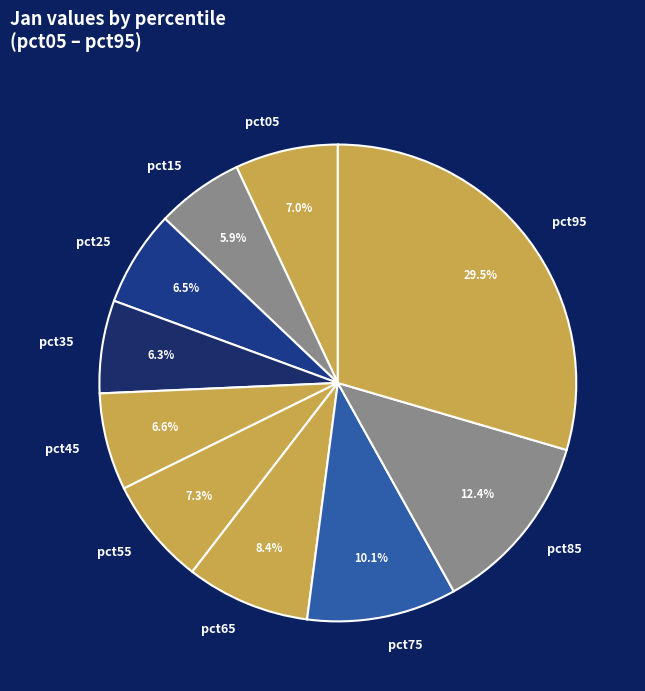

Is the sum of pct75 and pct35 greater than half?

No